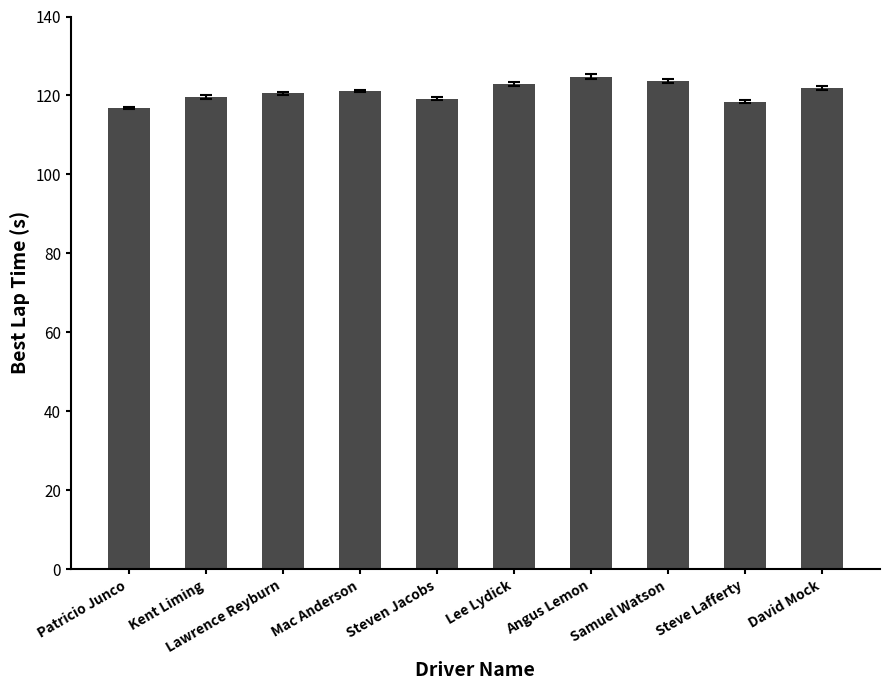

Is it true that the value at Angus Lemon is 124.7?

True